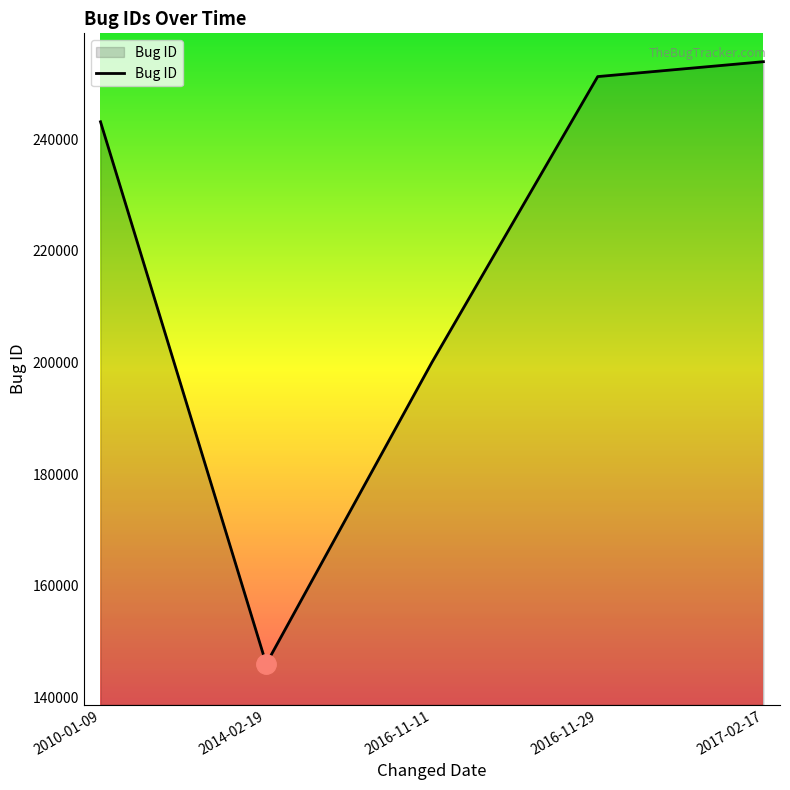

Approximately how many times larger is the value at 2016-11-29 compared to 2010-01-09?

1.0